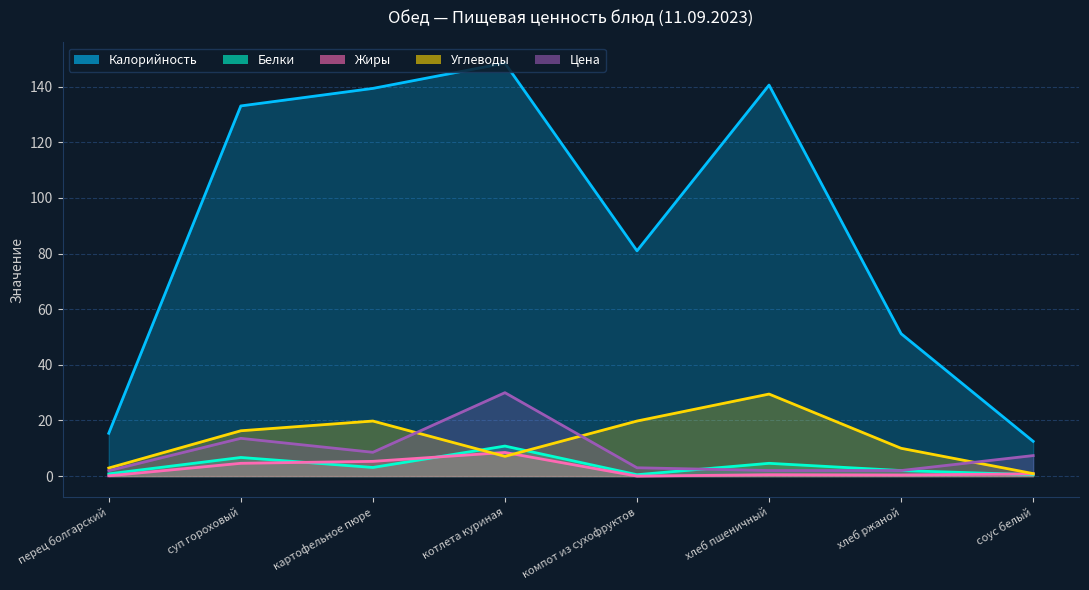

How many interior local peaks does the Калорийность series have?

2